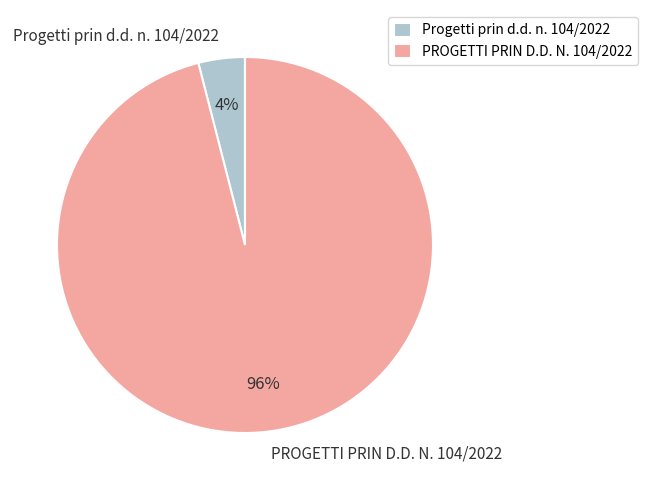

To the nearest percent, what is the difference between the largest and smallest slice percentages?

92%